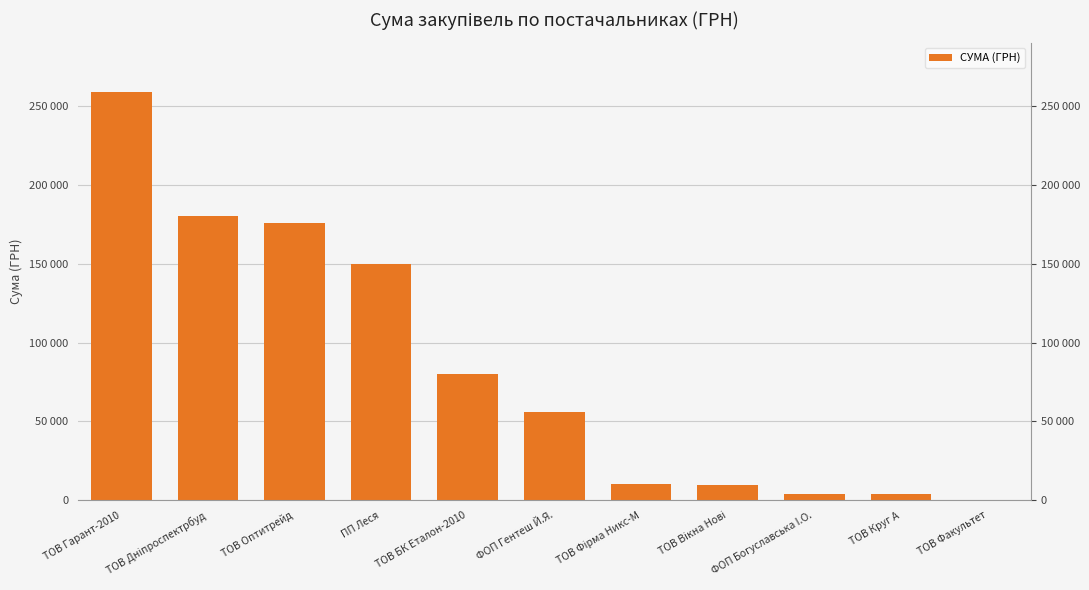

What position from the right is ТОВ Круг А?

2